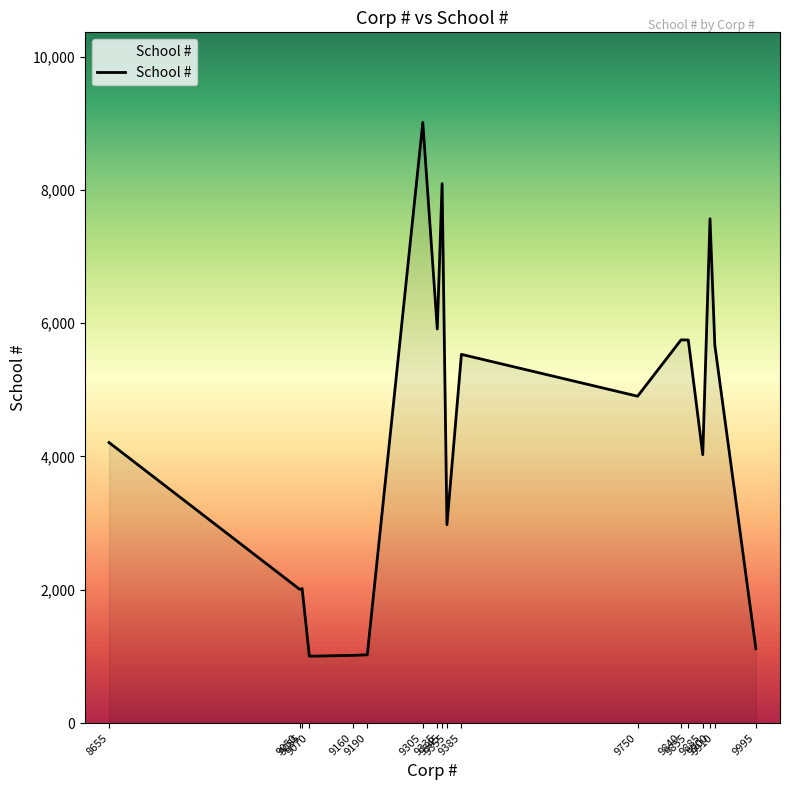

Where does the data first go above 4904?

9305